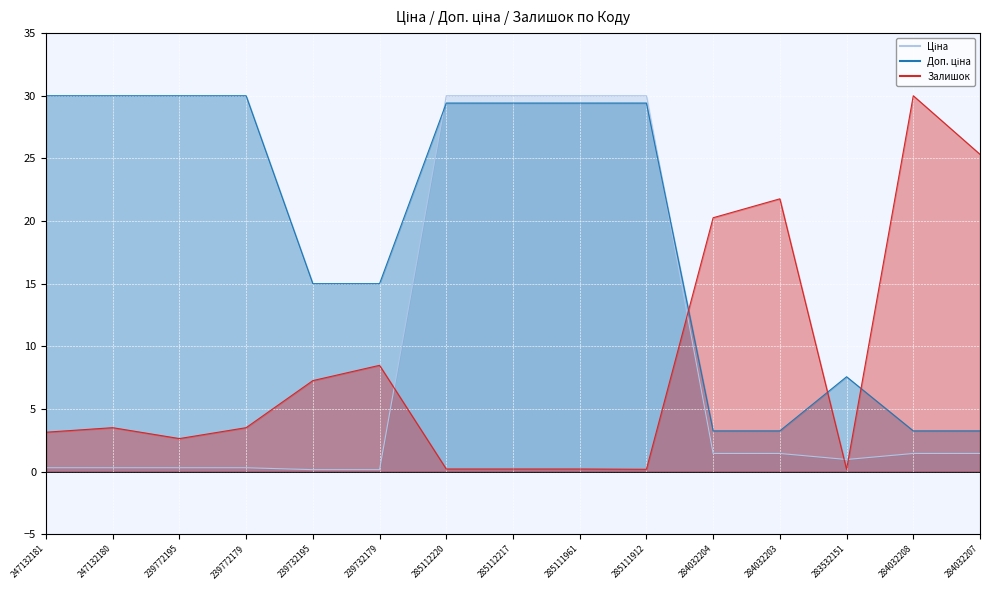

List the labels in order of Ціна value, largest first.

285112220, 285112217, 285111961, 285111912, 284032204, 284032203, 284032208, 284032207, 283532151, 247132181, 247132180, 239772195, 239772179, 239732195, 239732179